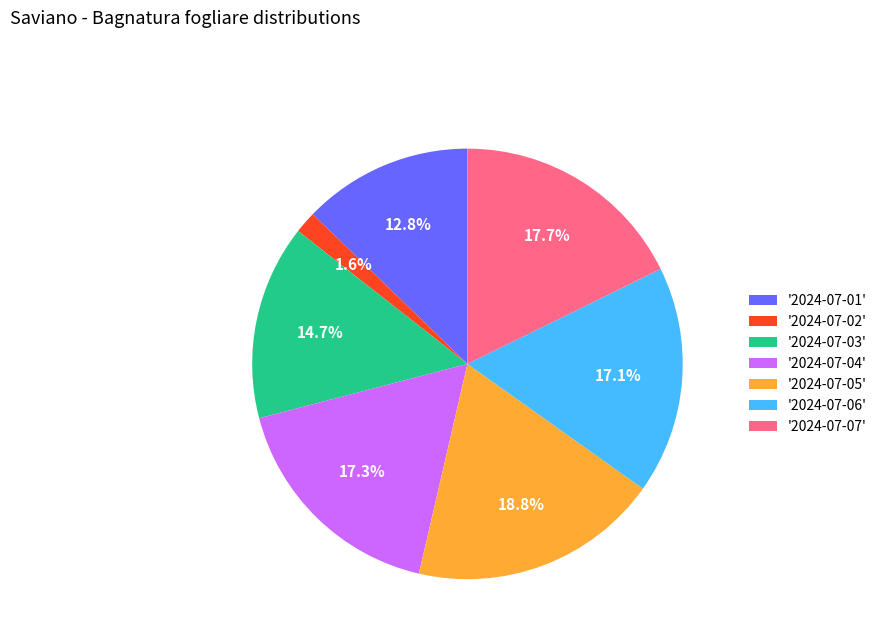

How many segments does this pie chart have?

7